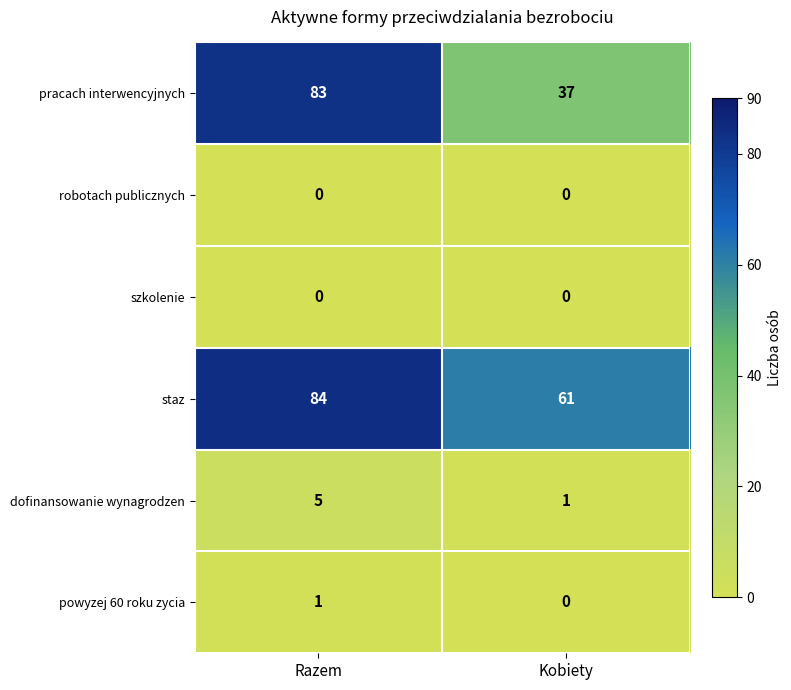

What is the average value of the pracach interwencyjnych series?

60